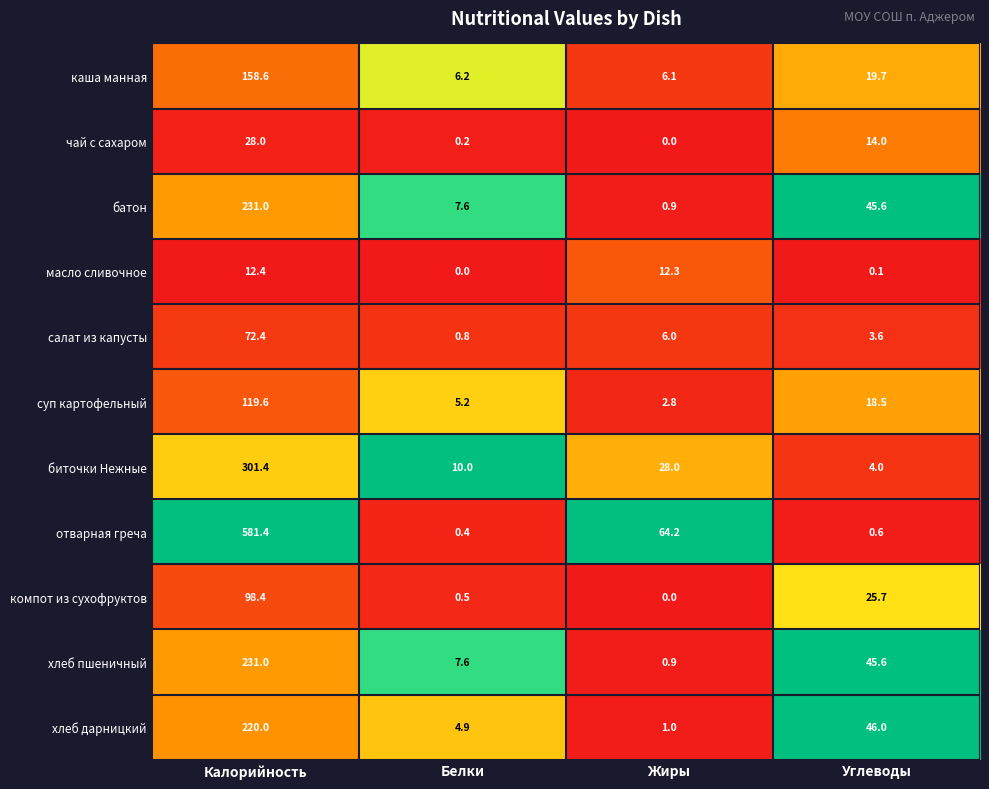

List the labels in order of биточки Нежные value, largest first.

Калорийность, Жиры, Белки, Углеводы